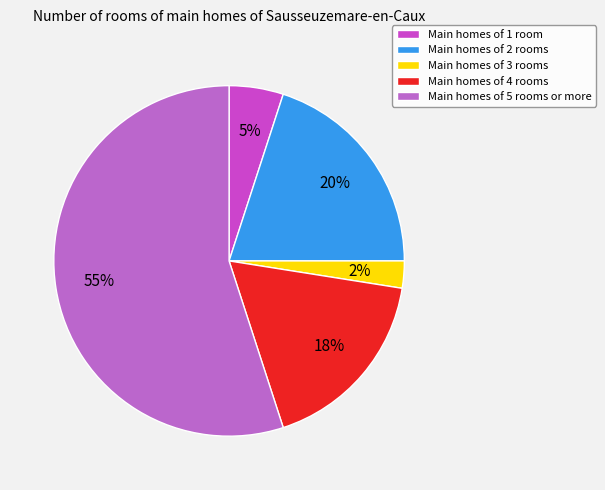

How many segments does this pie chart have?

5